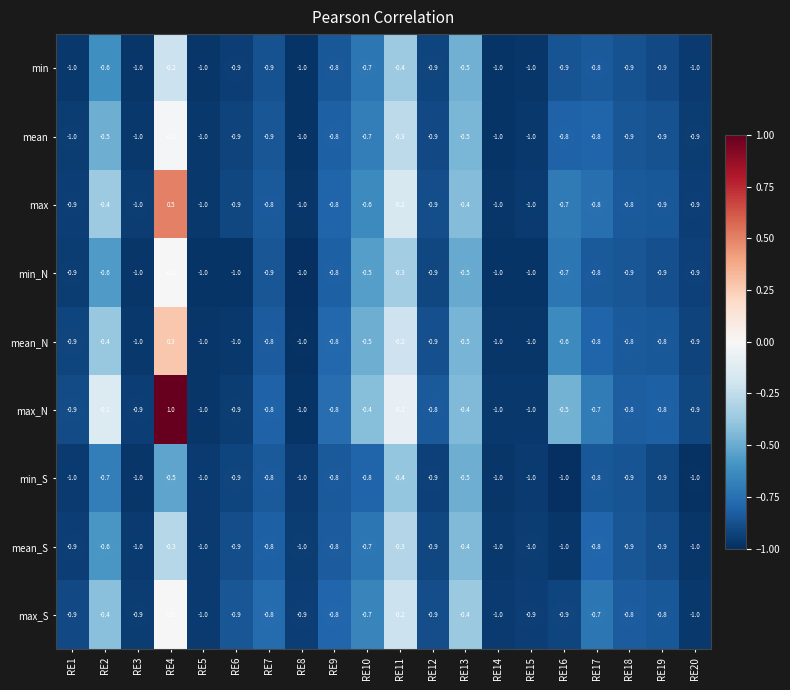

Is it true that min equals -0.9 at RE16?

True